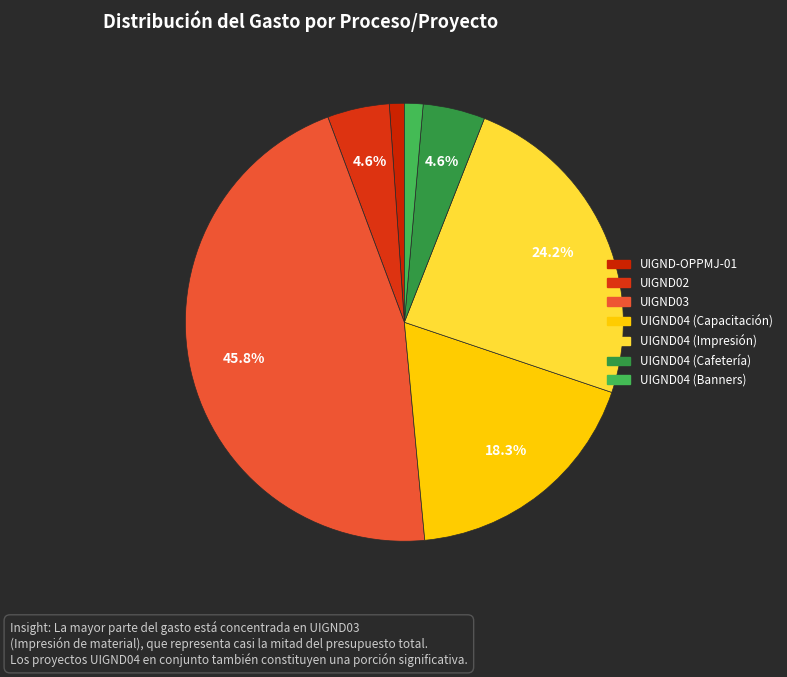

What is the smallest slice in the pie chart?

UIGND-OPPMJ-01